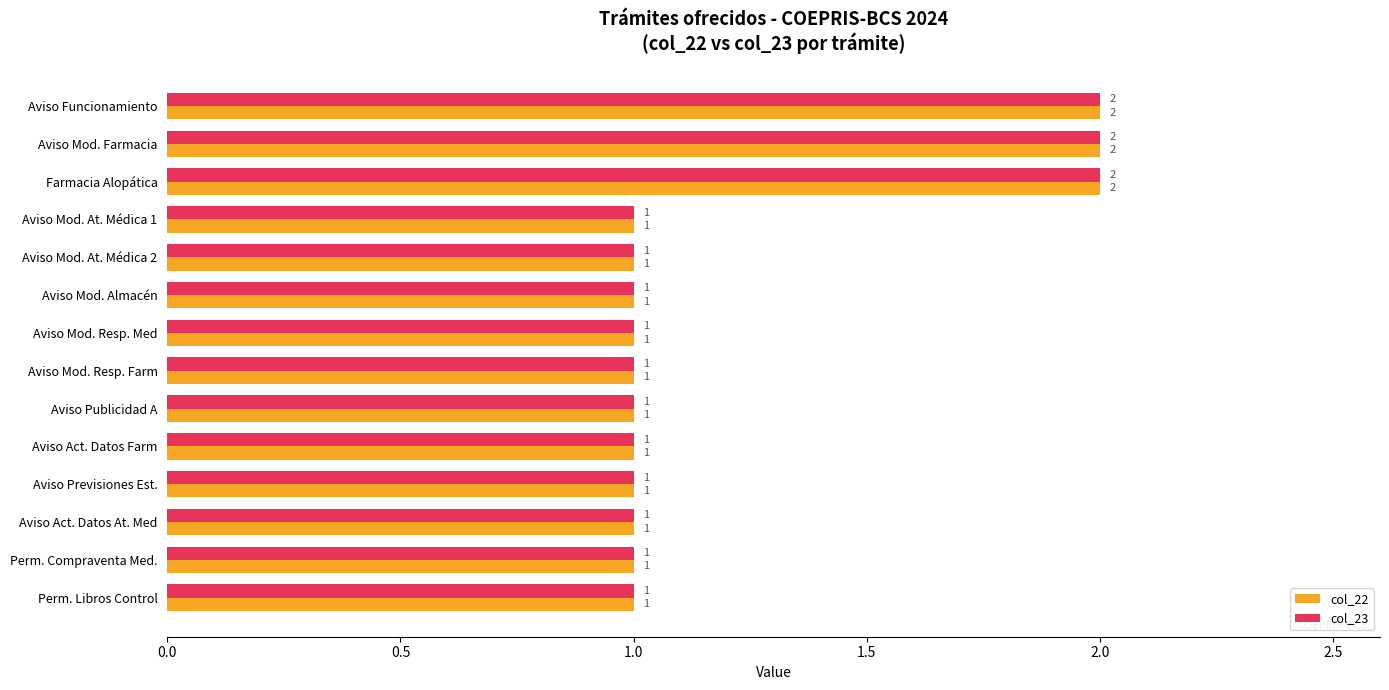

True or false: col_22 has a value of 2 at Farmacia Alopática.

True